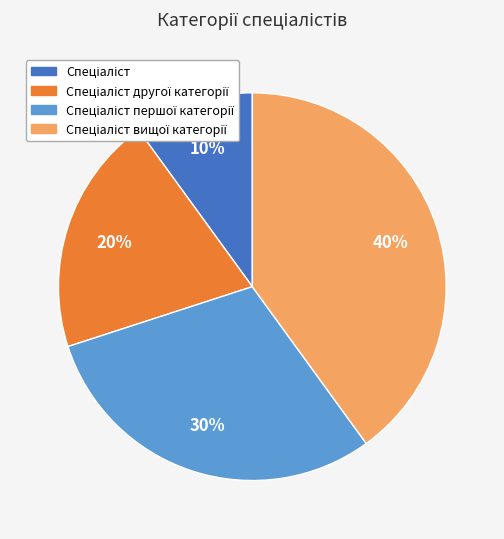

To the nearest percent, what is the average slice percentage?

25%